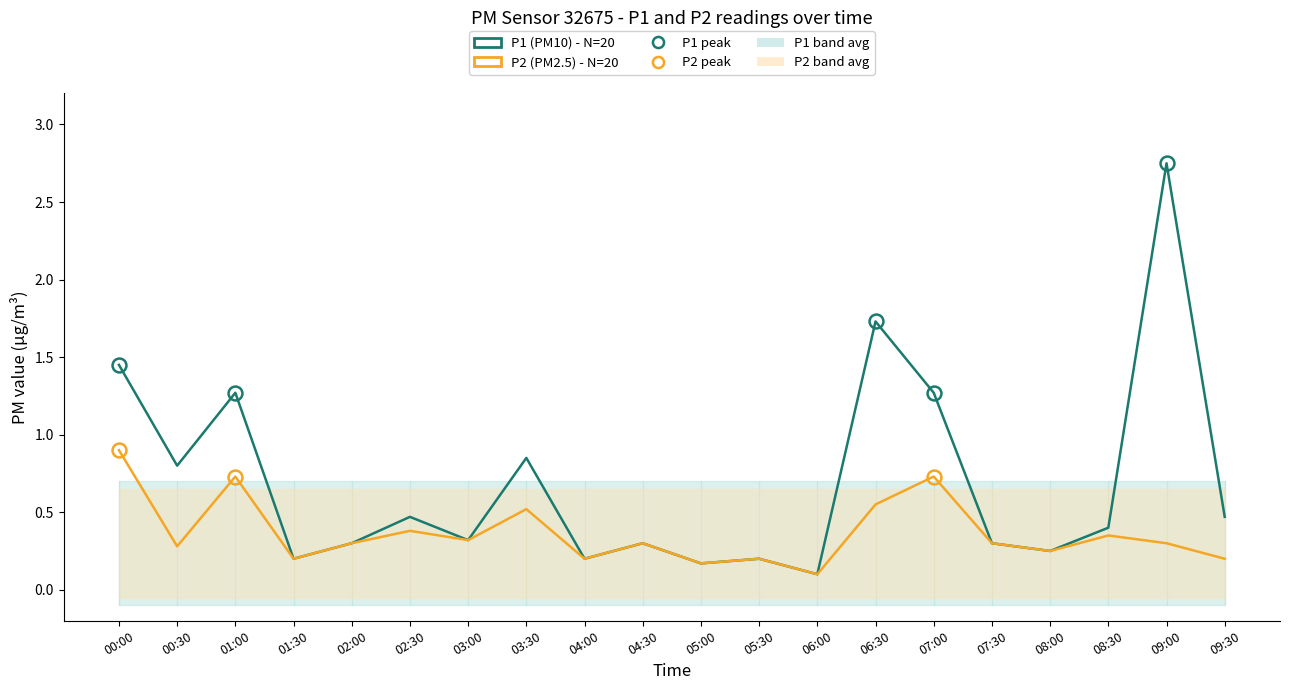

True or false: P2 has more than 2 points higher than both neighbors.

True